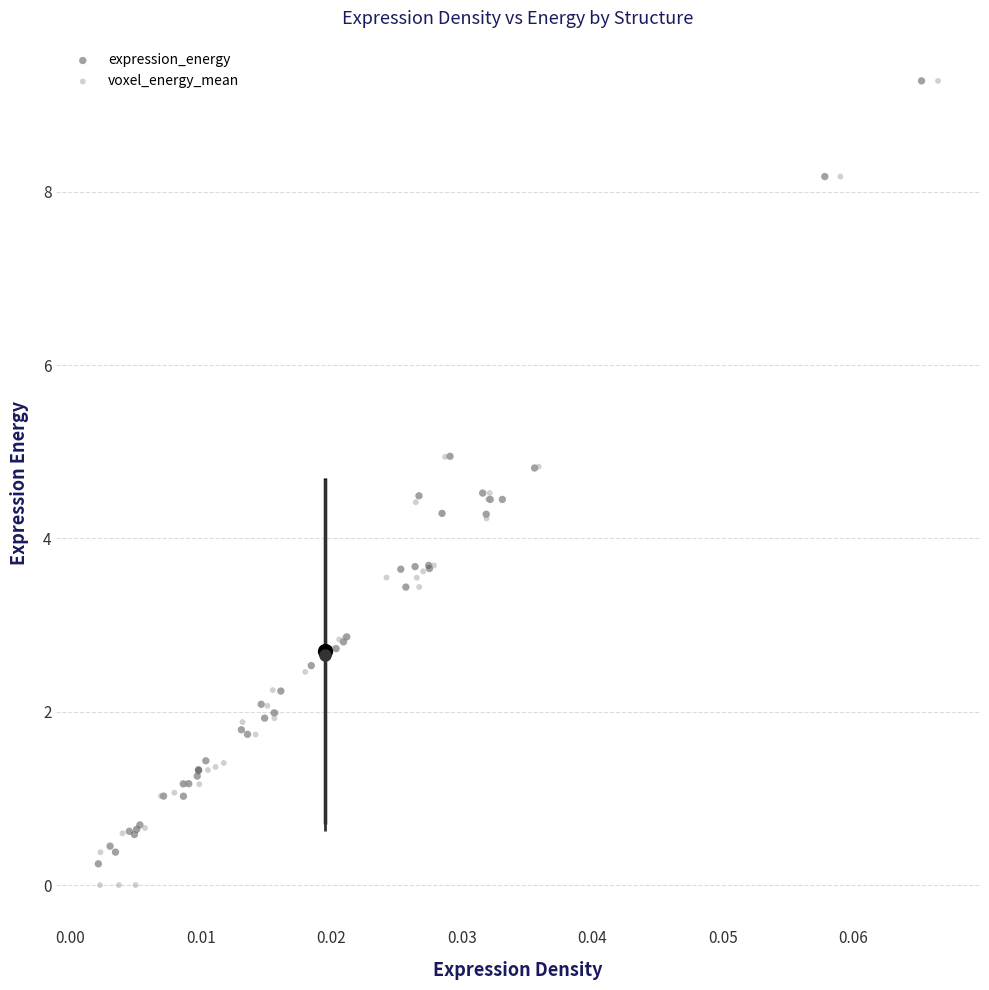

Which series reaches the minimum Y coordinate?

voxel_energy_mean